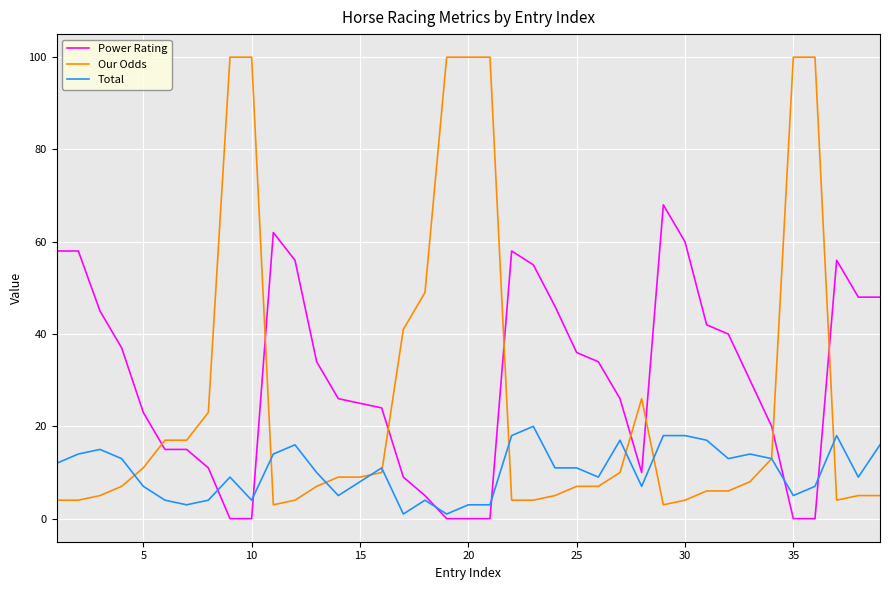

List the series in order of their peak value, highest first.

Our Odds, Power Rating, Total